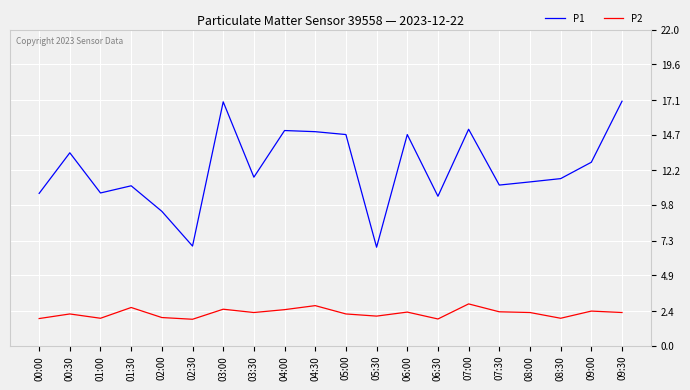

True or false: P2 and P1 intersect in this chart.

False